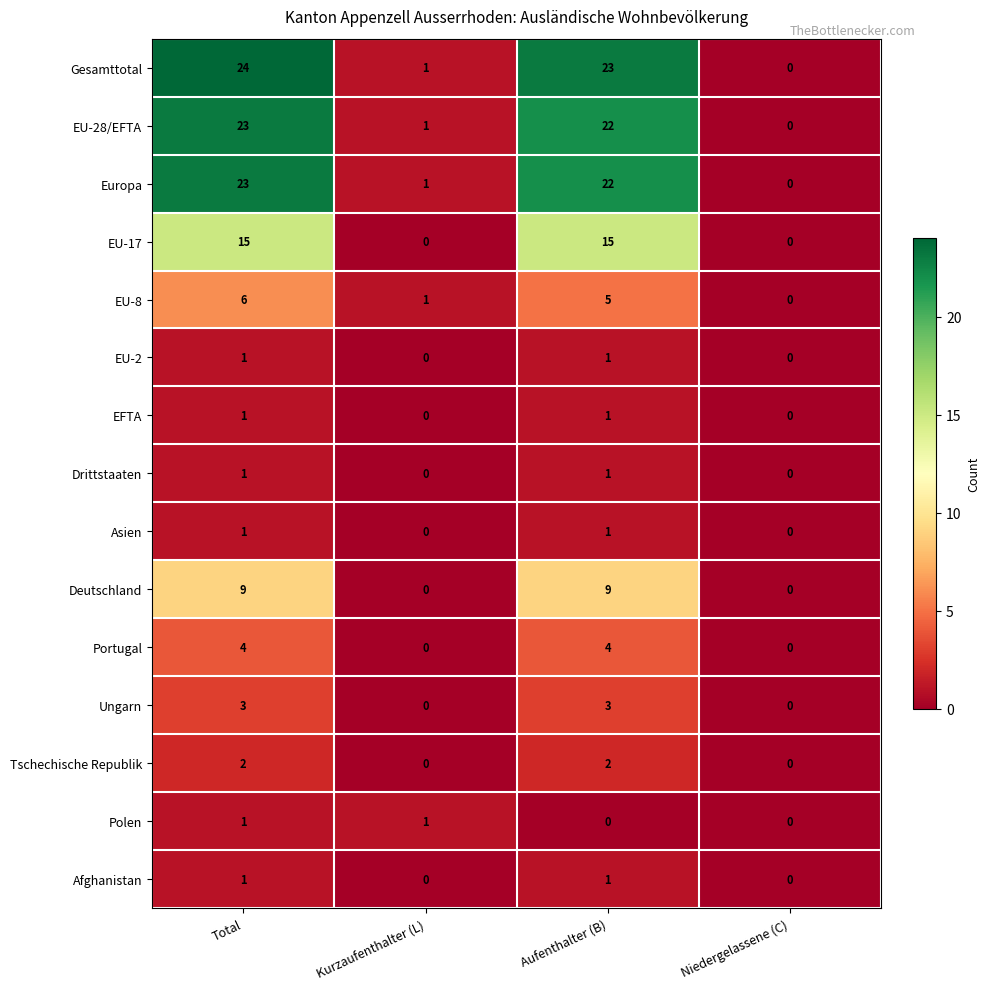

At which category is the sum across all series the highest?

Total